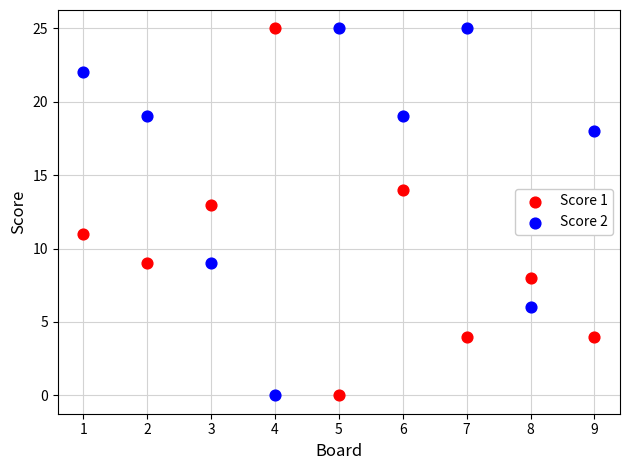

Across all data points, what is the range of X values (max minus min)?

8